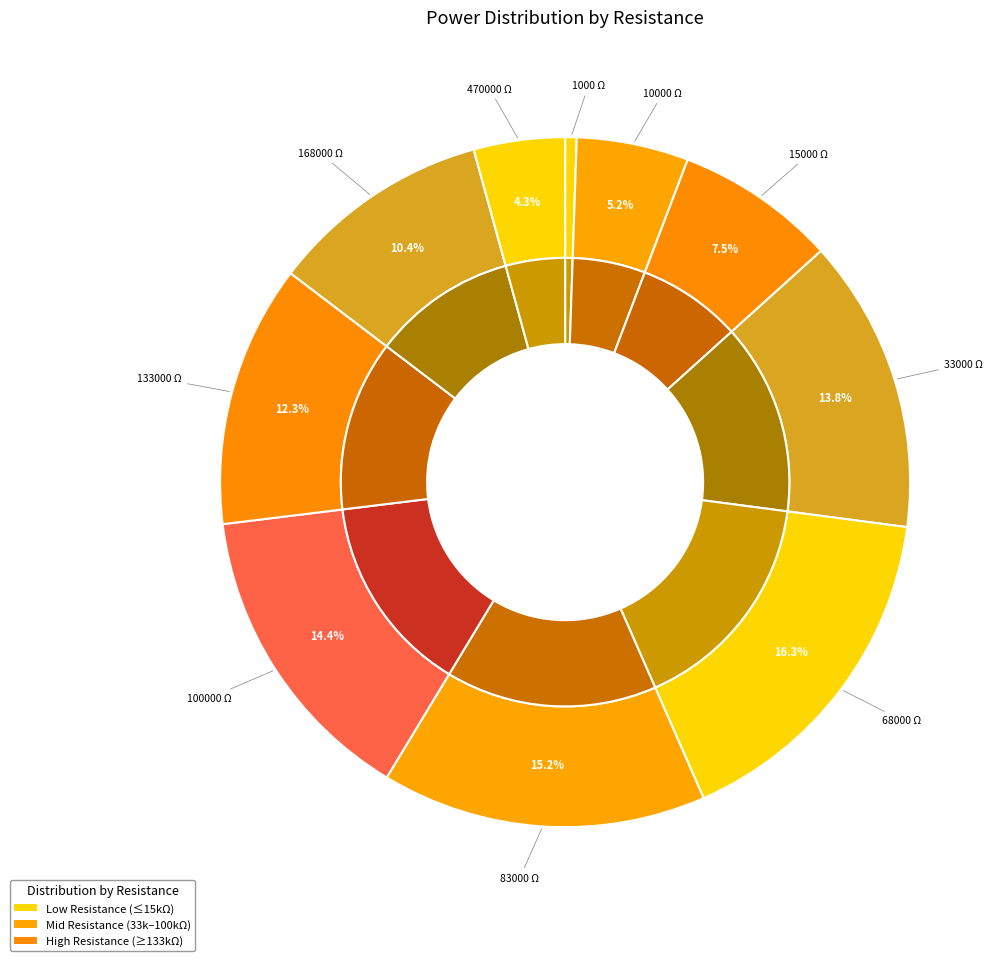

Which category has the smallest portion of the pie?

1000